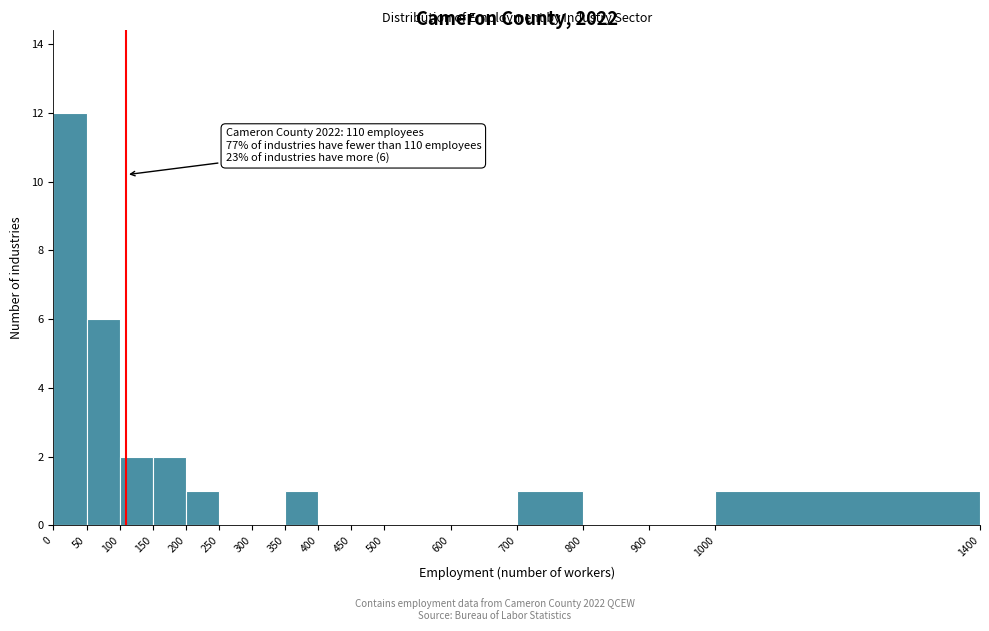

Over which range of the x-axis is the bar tallest?

0 to 50